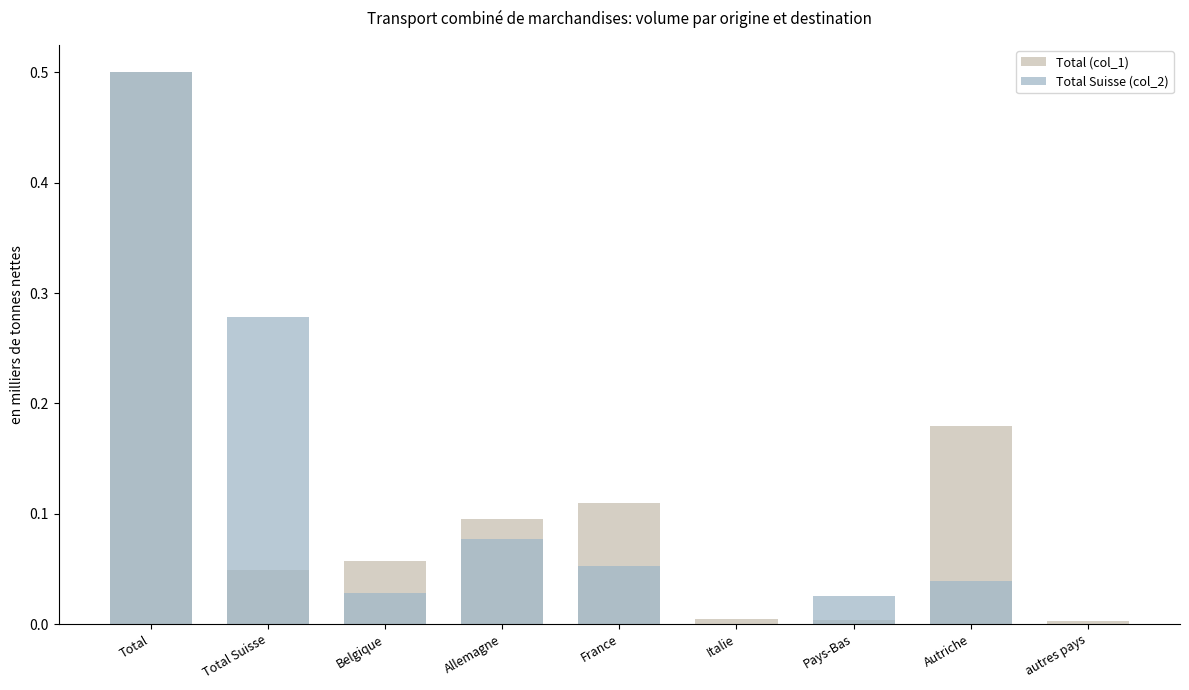

Reading right to left, extract all data points from this chart.

Total (col_1): 0.0	0.2	0.0	0.0	0.1	0.1	0.1	0.0	0.5
Total Suisse (col_2): 0.0	0.0	0.0	0.0	0.1	0.1	0.0	0.3	0.5